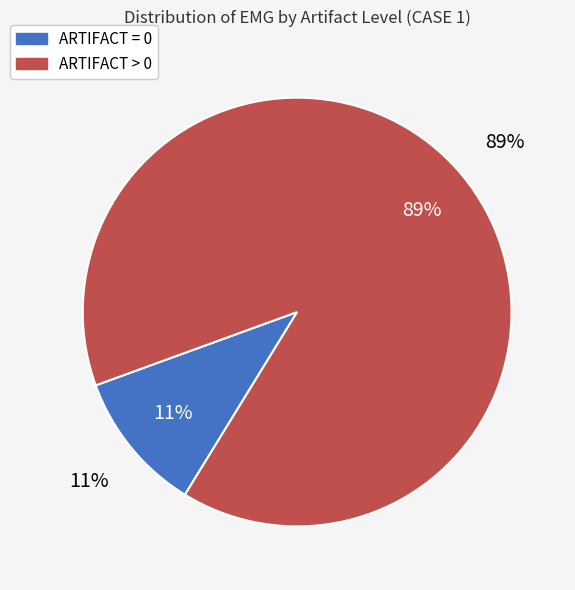

Do 17 and 6 together represent more than half of the pie?

No